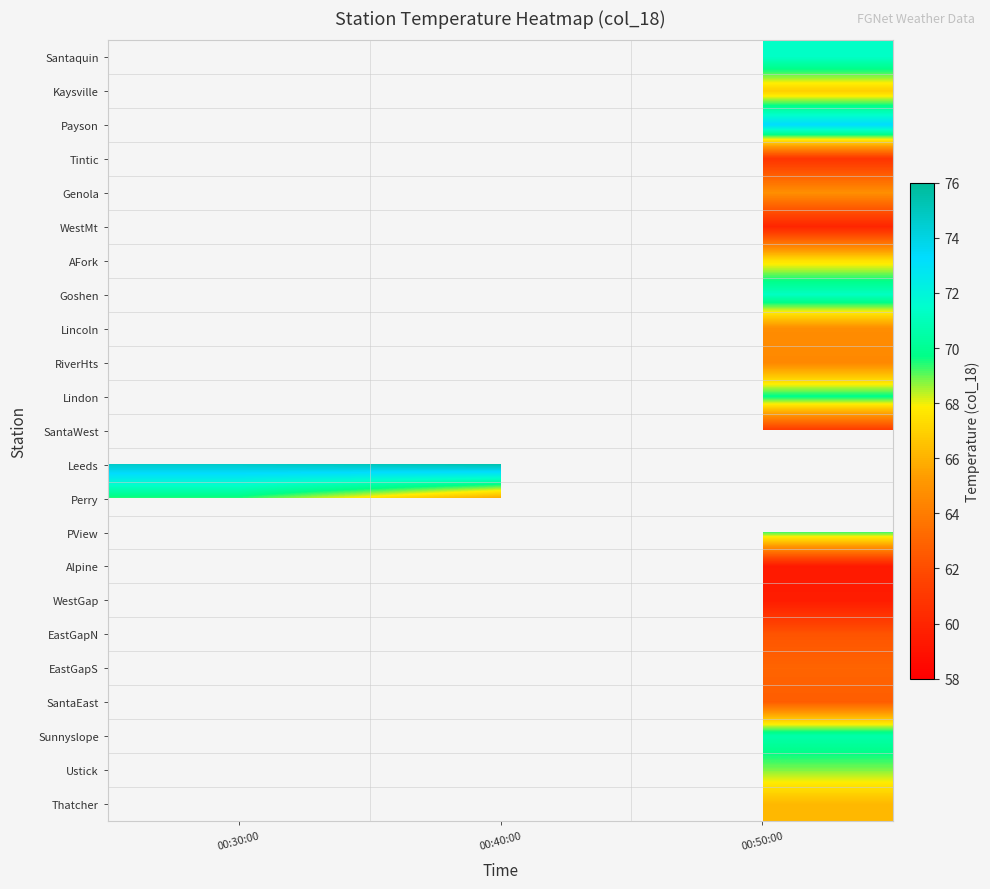

What is the minimum value for Leeds?

74.7